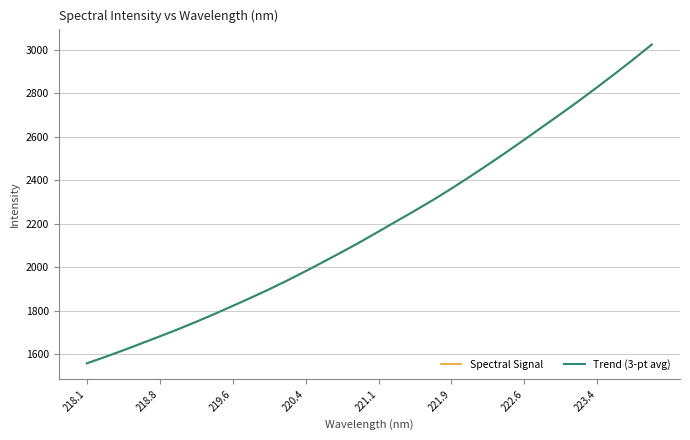

What is the lowest value of the Trend (3-pt avg) series?

1558.7